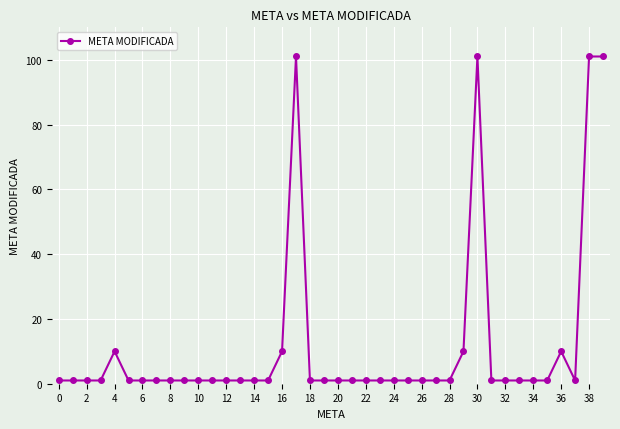

What is the sum of all values?

476